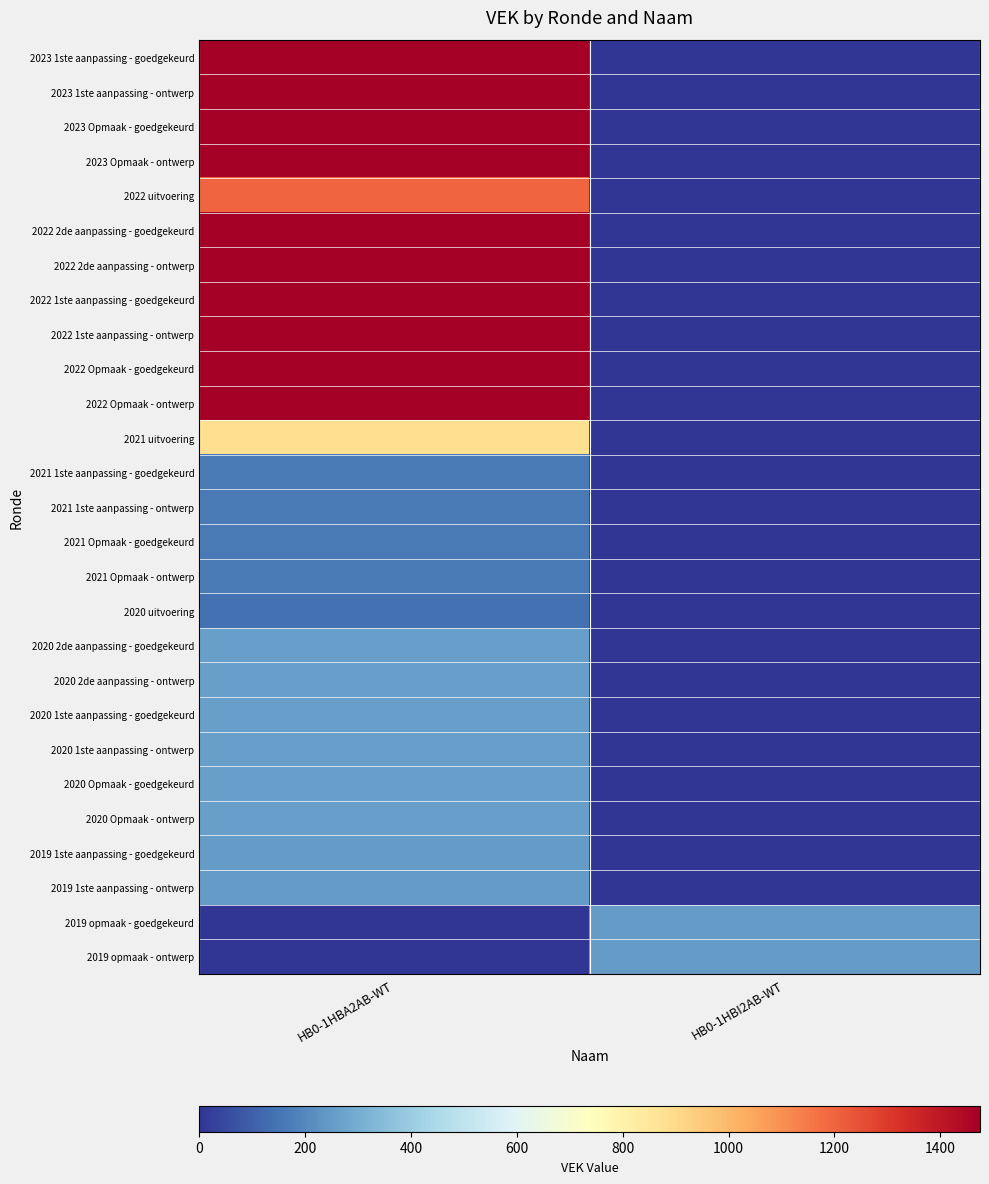

At which category is the sum across all series the highest?

HB0-1HBA2AB-WT